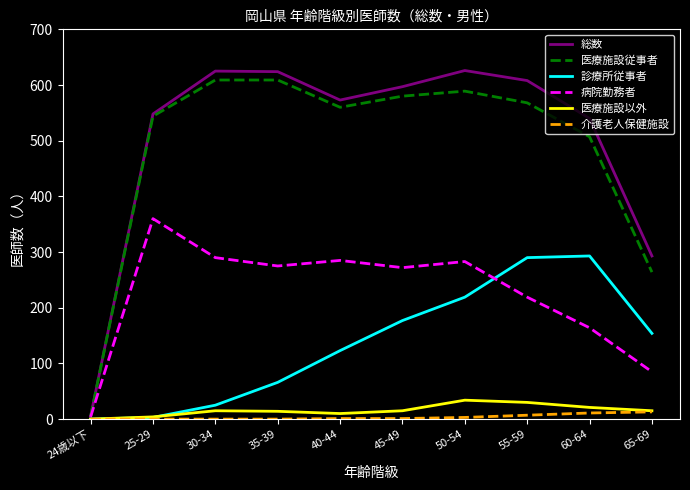

Is the value of 医療施設従事者 at 40-44 greater than the value of 介護老人保健施設 at 65-69?

Yes